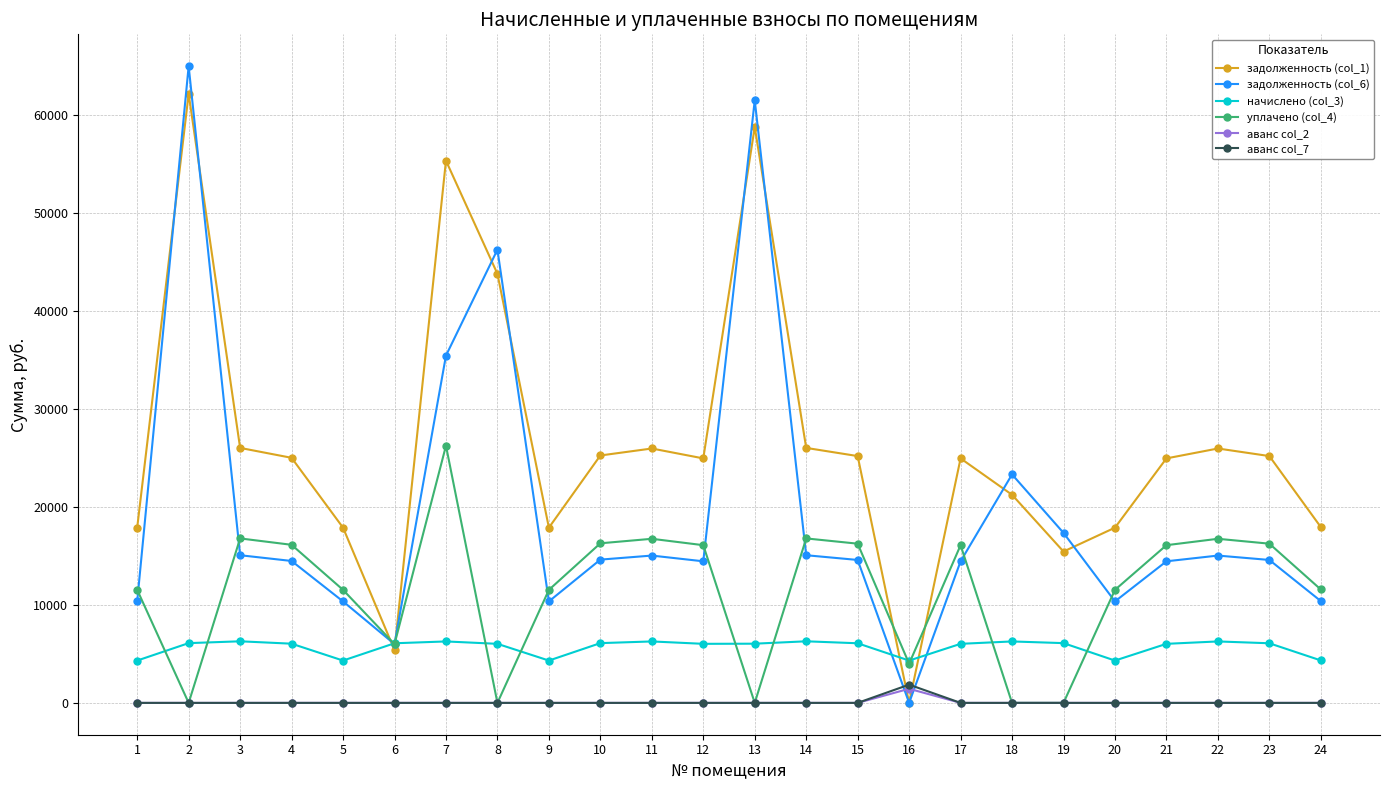

Which series has the widest spread of values?

задолженность (col_6)